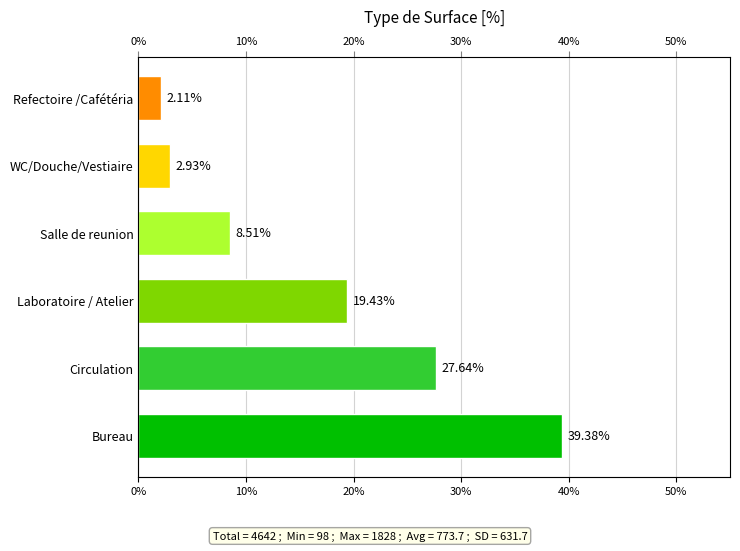

Reading right to left, transcribe all the data shown in this chart.

2.1	2.9	8.5	19.4	27.6	39.4